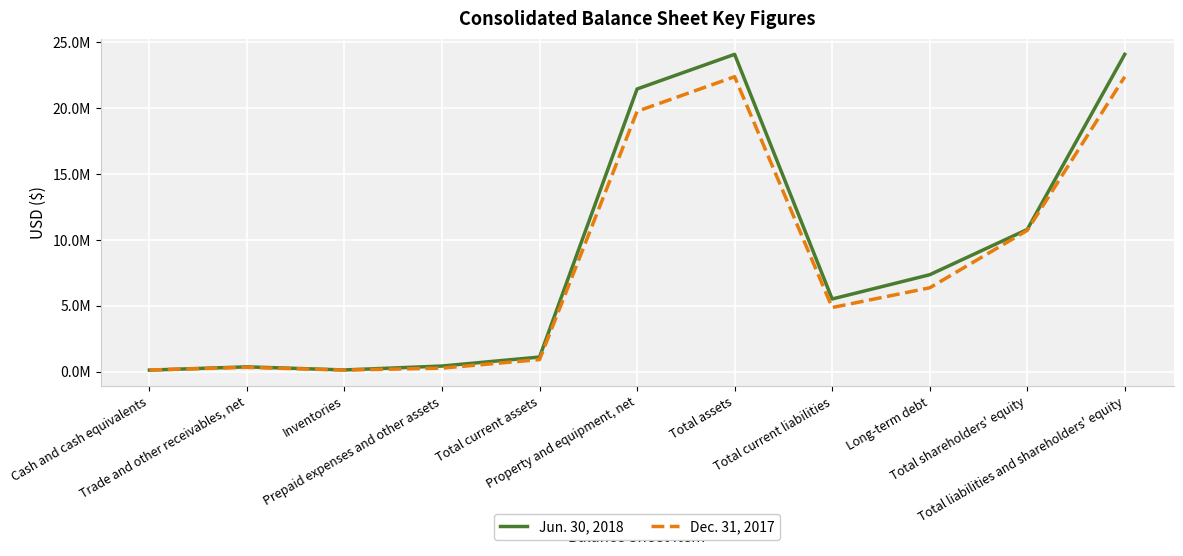

At how many categories does at least one series exceed 23307055?

2